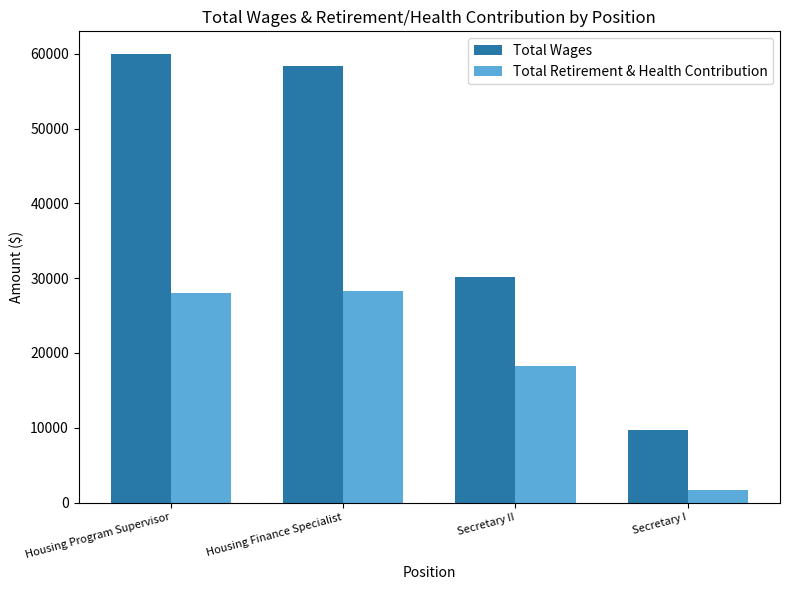

At which label does Total Wages first exceed 58356?

Housing Program Supervisor